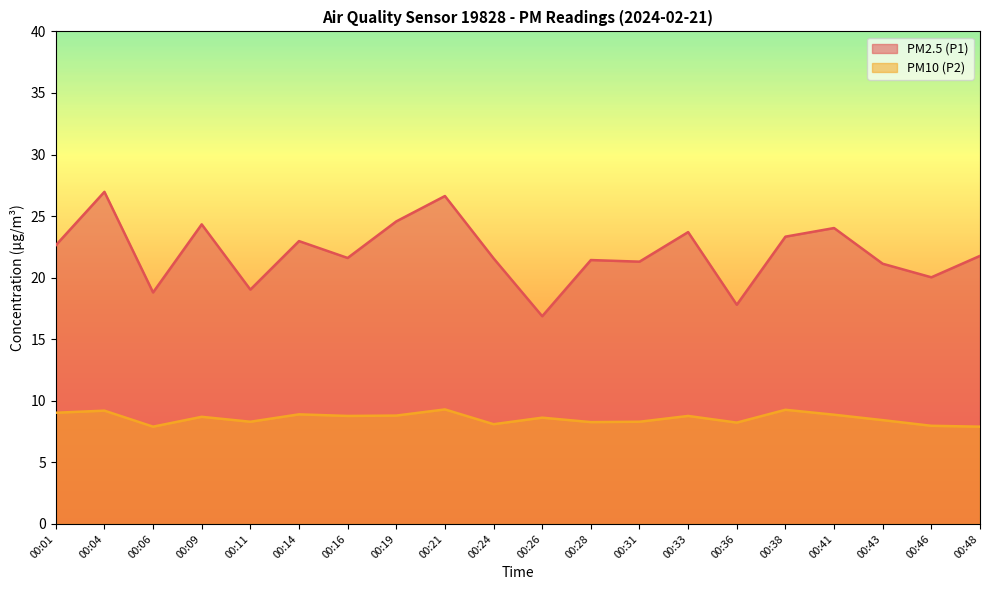

Rank the series by their maximum value, from lowest to highest.

PM10 (P2), PM2.5 (P1)